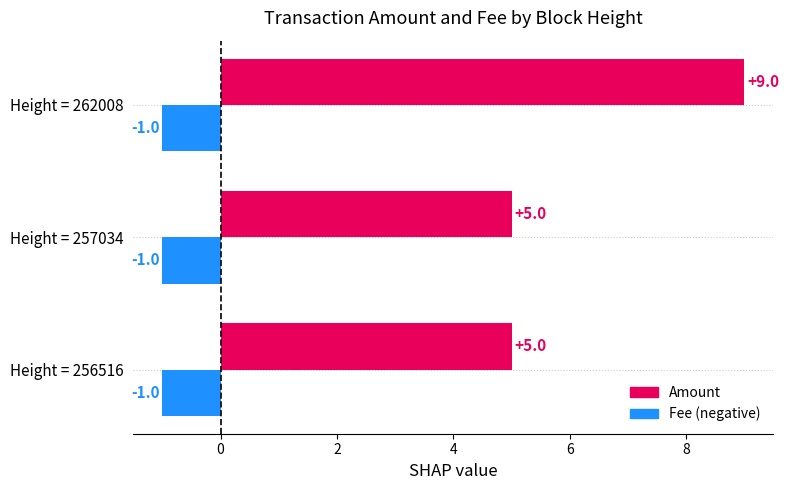

Rank the series by their average value, from lowest to highest.

Fee (negative), Amount